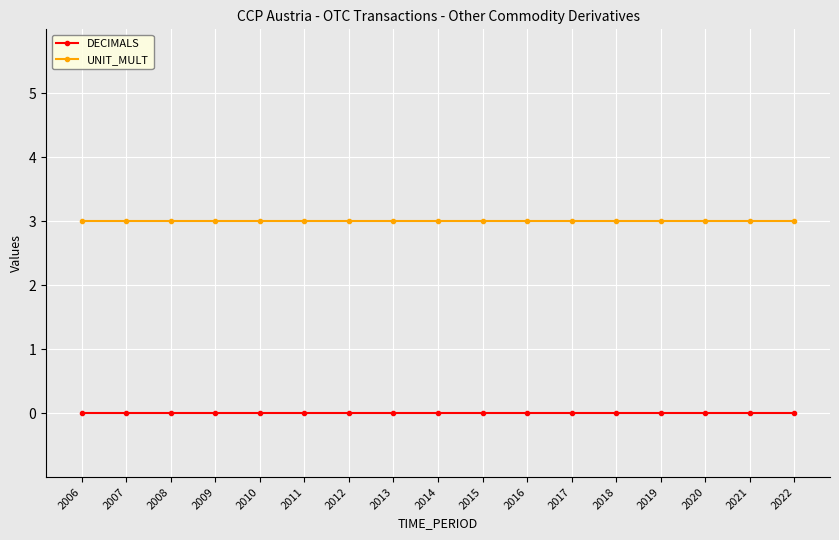

Rank the series by their average value, from highest to lowest.

UNIT_MULT, DECIMALS